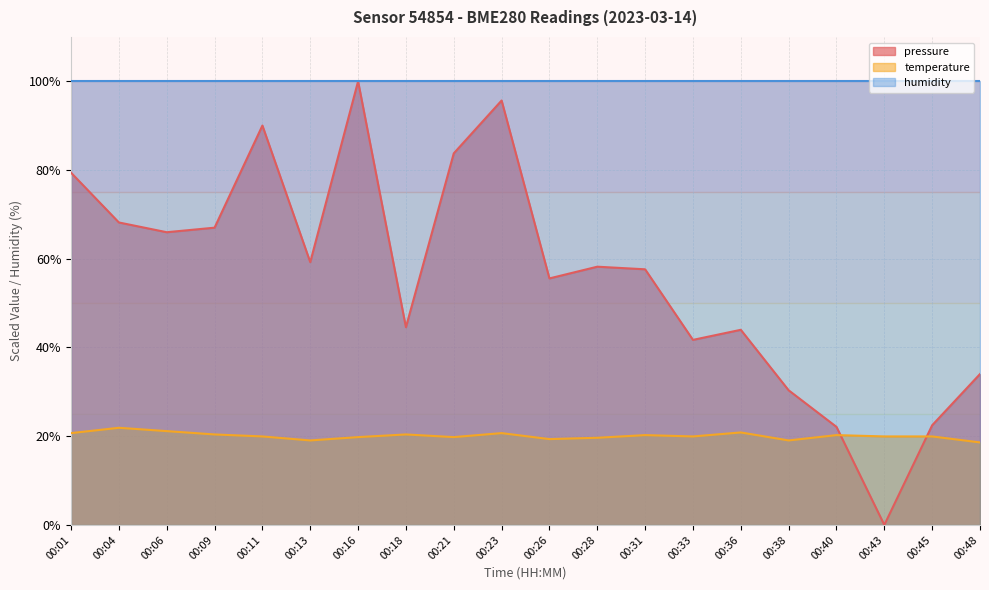

What is the difference between the maximum and minimum values in the temperature series?

3.3